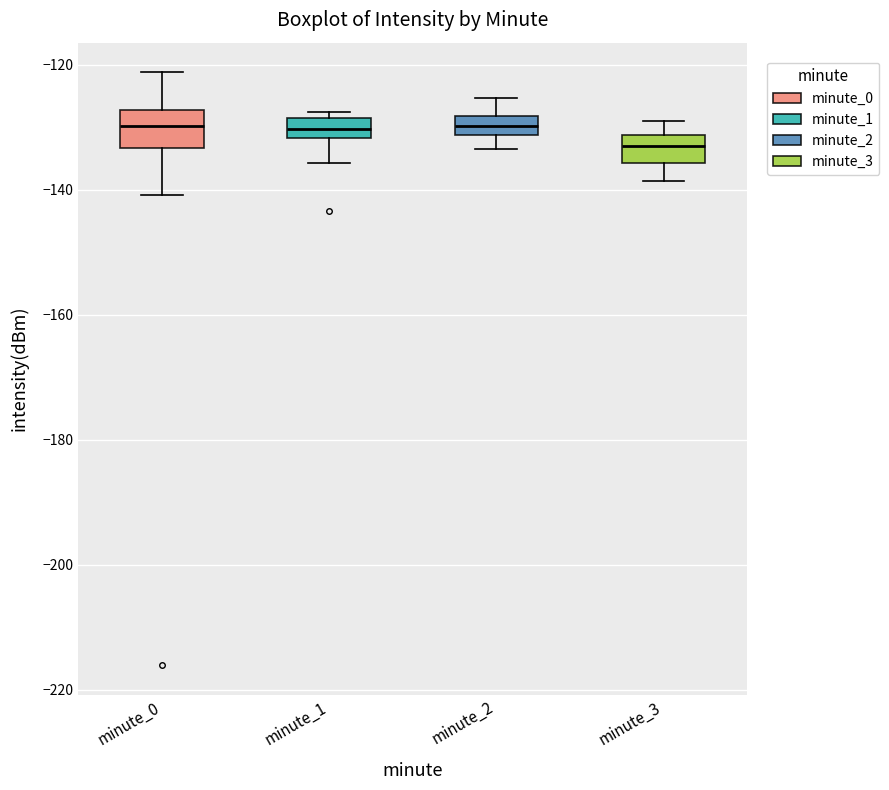

Which box has the lowest median line?

minute_3